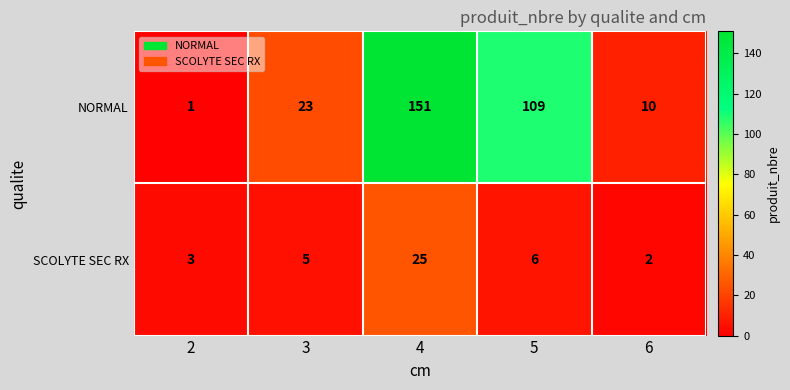

What is the average value of the NORMAL series?

59